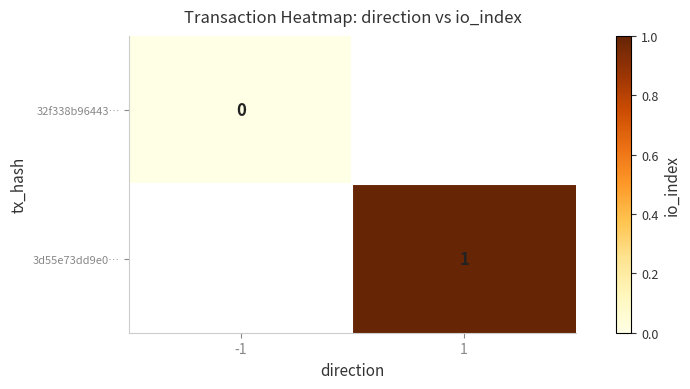

What is the greatest value displayed?

1